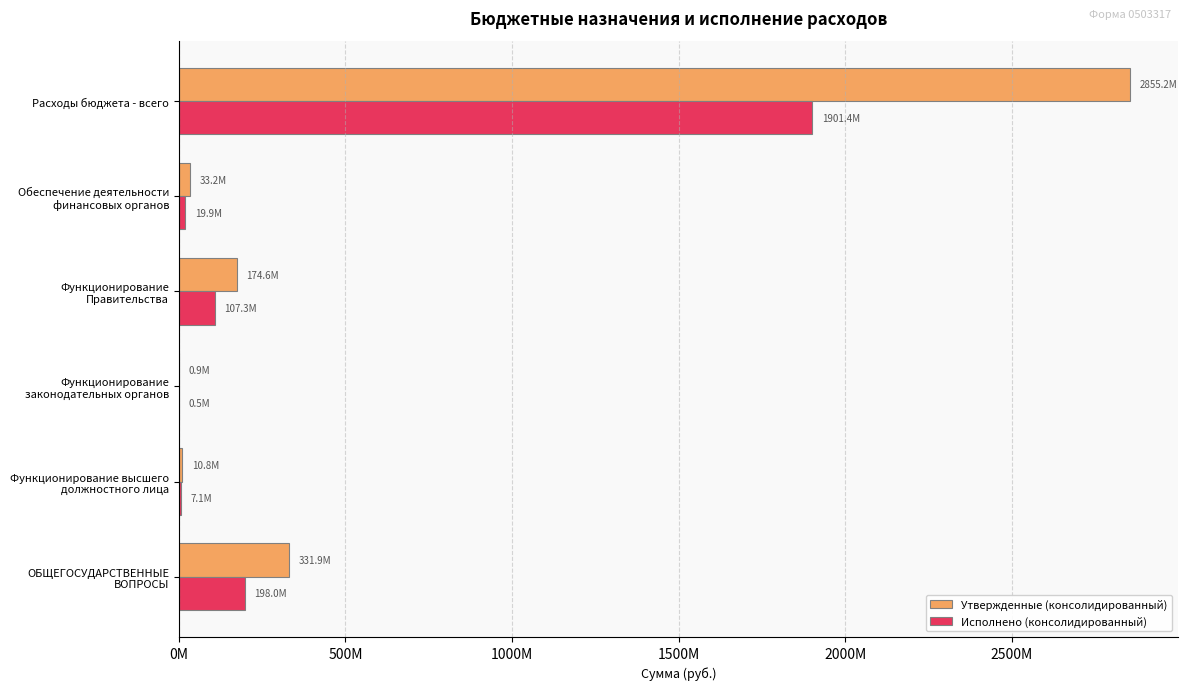

Which series has the largest total across all categories?

Утвержденные (консолидированный)